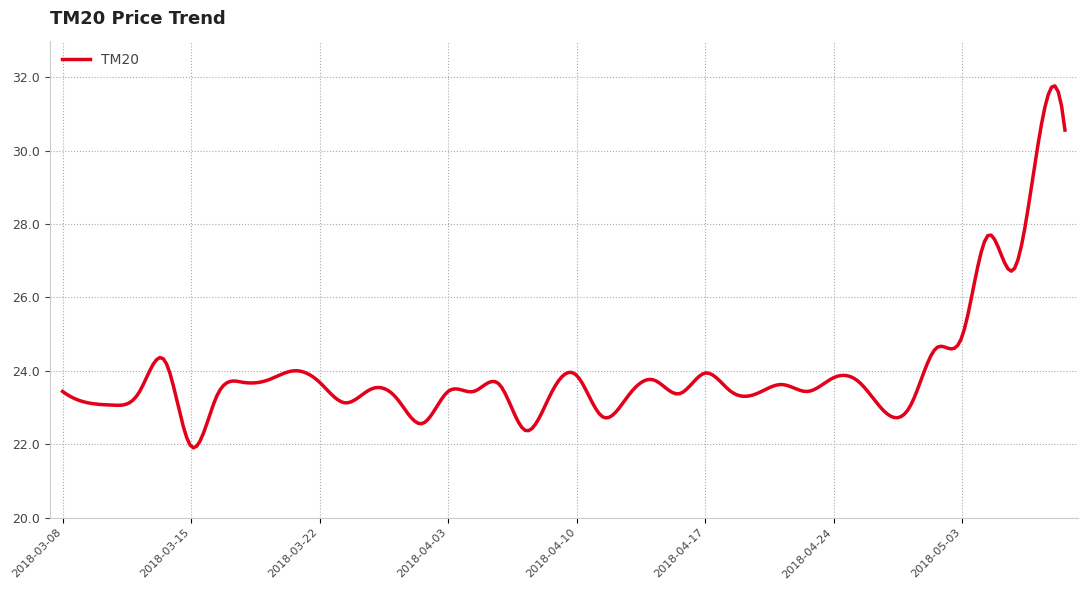

What is the maximum value shown in the chart?

31.8